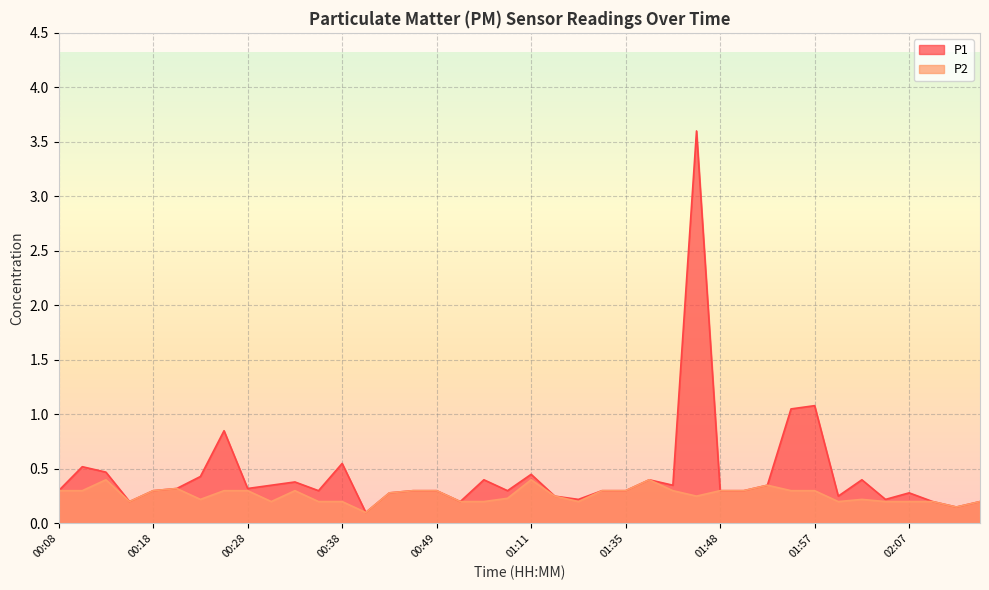

Count the number of categories in the chart.

40